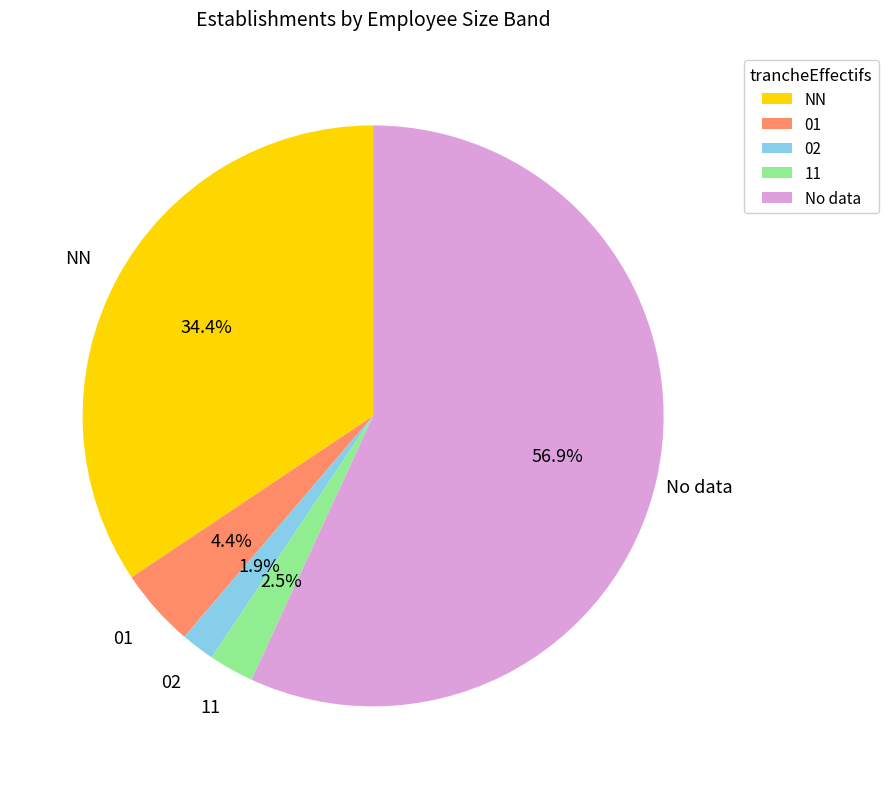

Is there any slice that represents more than half of the pie?

Yes